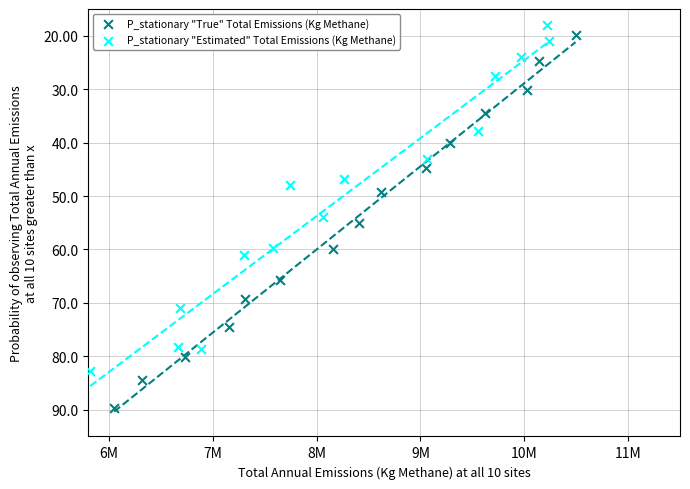

Which series reaches the maximum Y coordinate?

P_stationary "True" Total Emissions (Kg Methane)